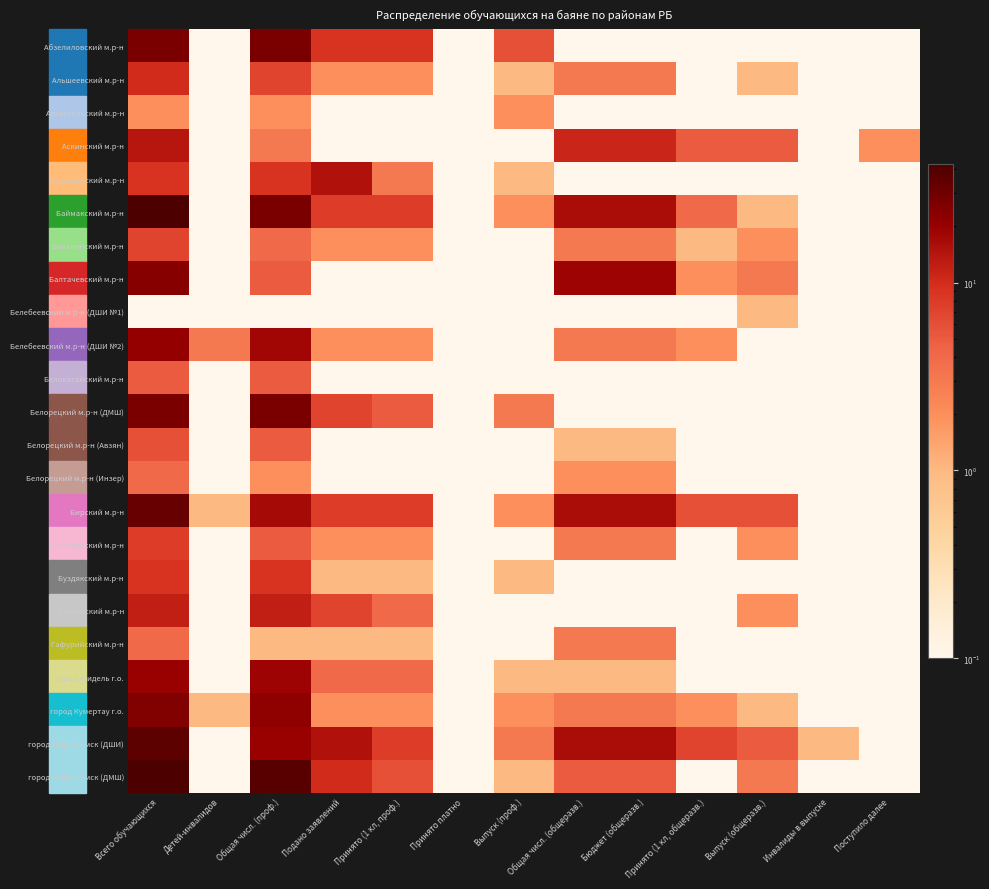

Which has a higher value, Подано заявлений or Всего обучающихся?

Всего обучающихся